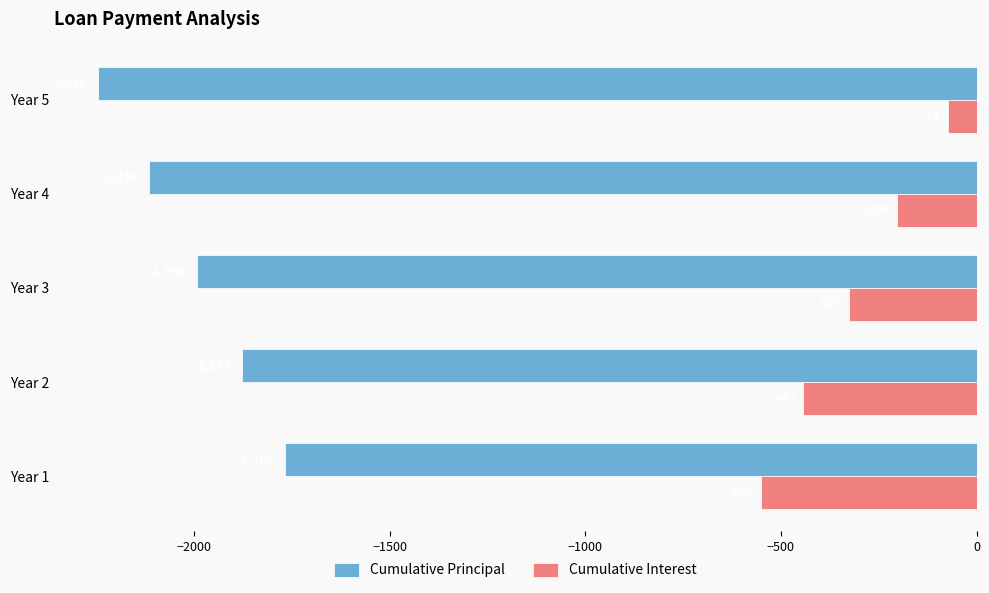

What is the greatest value displayed?

-73.7